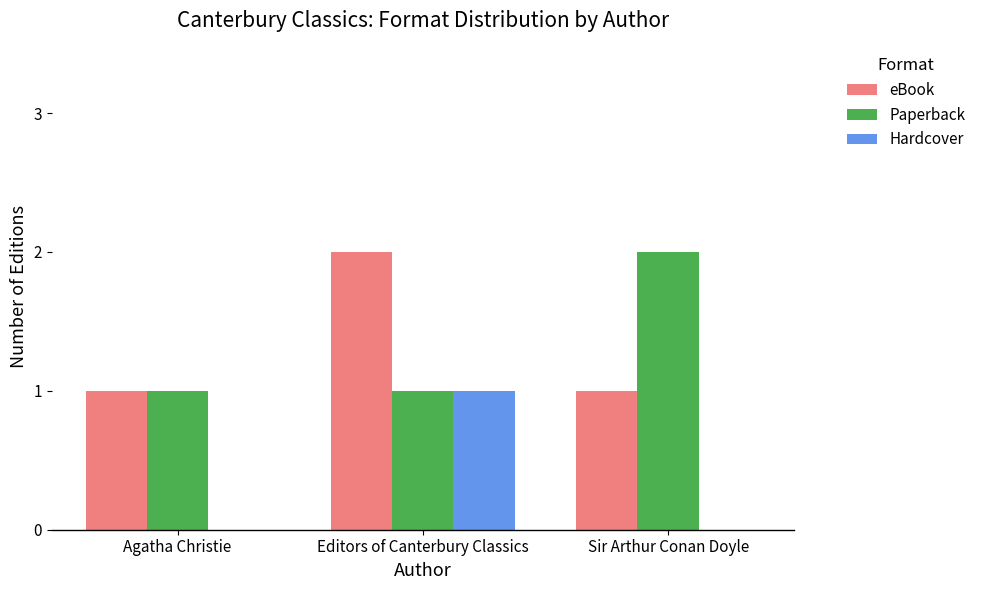

Is it true that eBook equals 2 at Editors of Canterbury Classics?

True